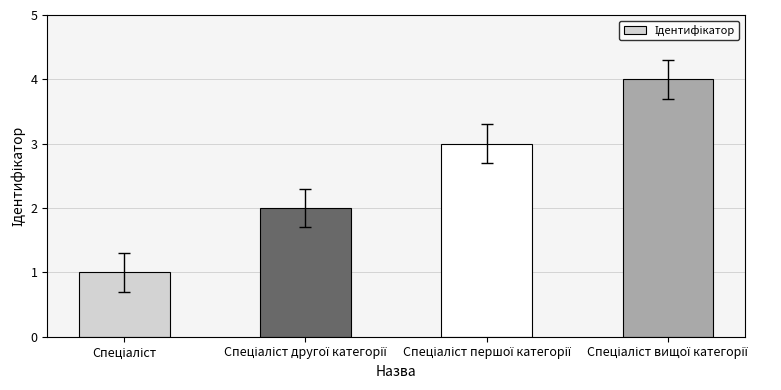

What is the greatest value displayed?

4